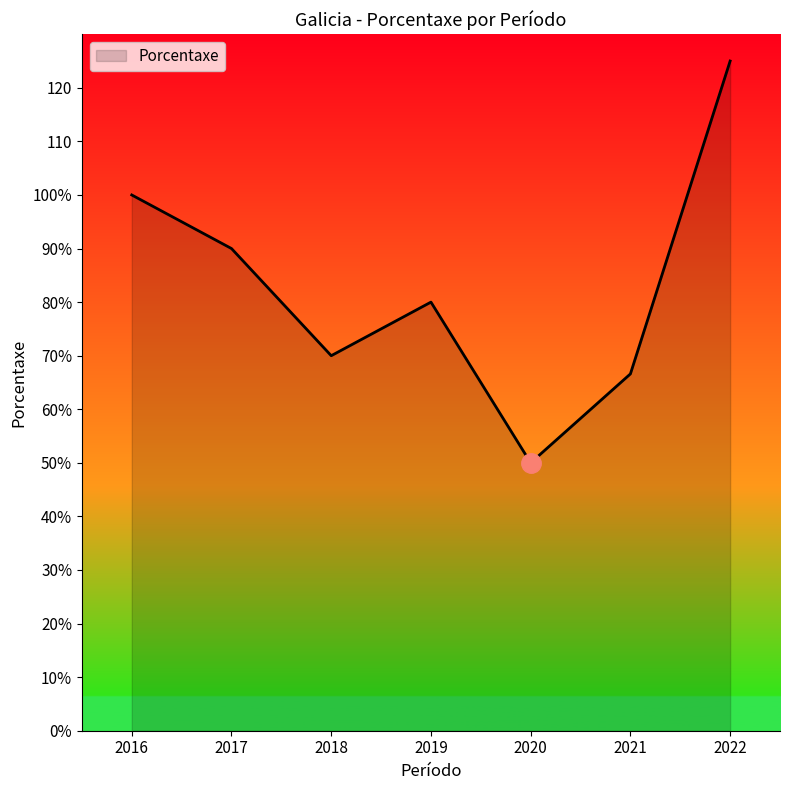

Reading right to left, what are all the values shown in this chart?

2022=125.0	2021=66.6	2020=50.0	2019=80.0	2018=70.0	2017=90.0	2016=100.0